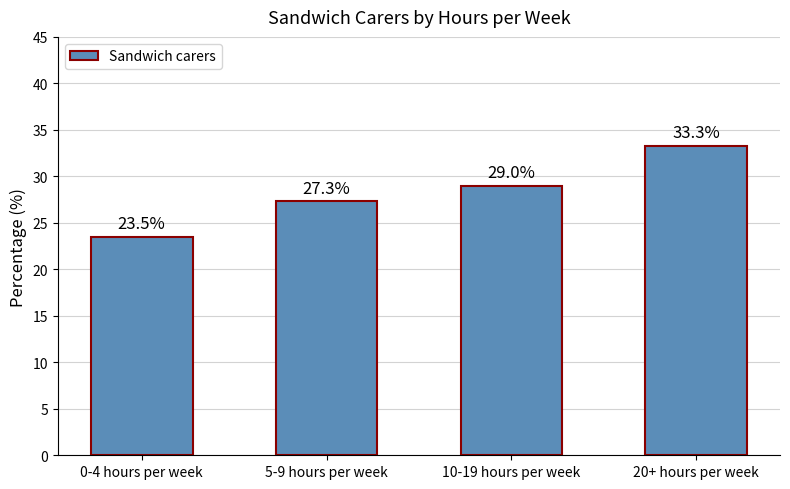

What position from the left is 10-19 hours per week?

3